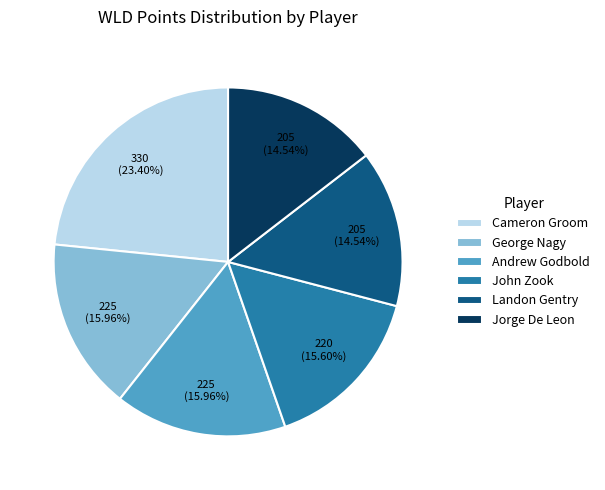

Do John Zook and Cameron Groom together represent more than half of the pie?

No